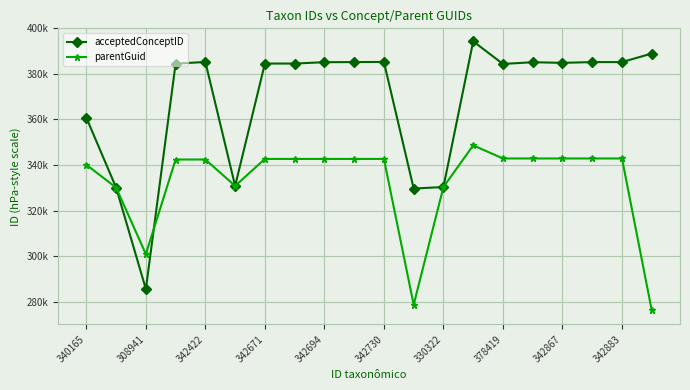

What is the maximum value for acceptedConceptID?

394299